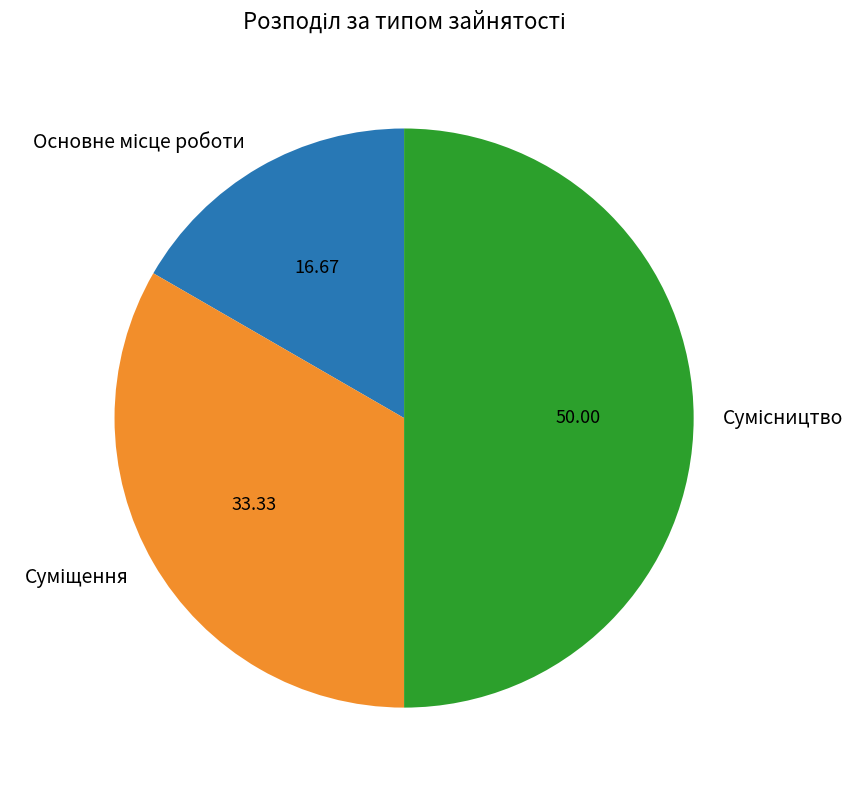

Does any single category account for the majority?

No